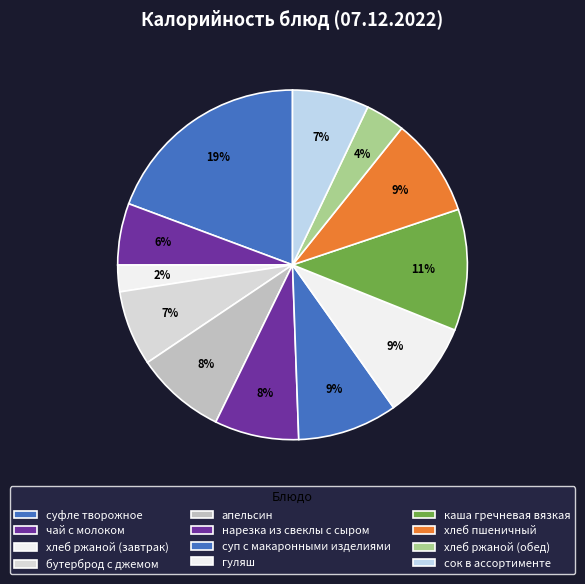

True or false: суфле творожное accounts for 19% of the total.

True